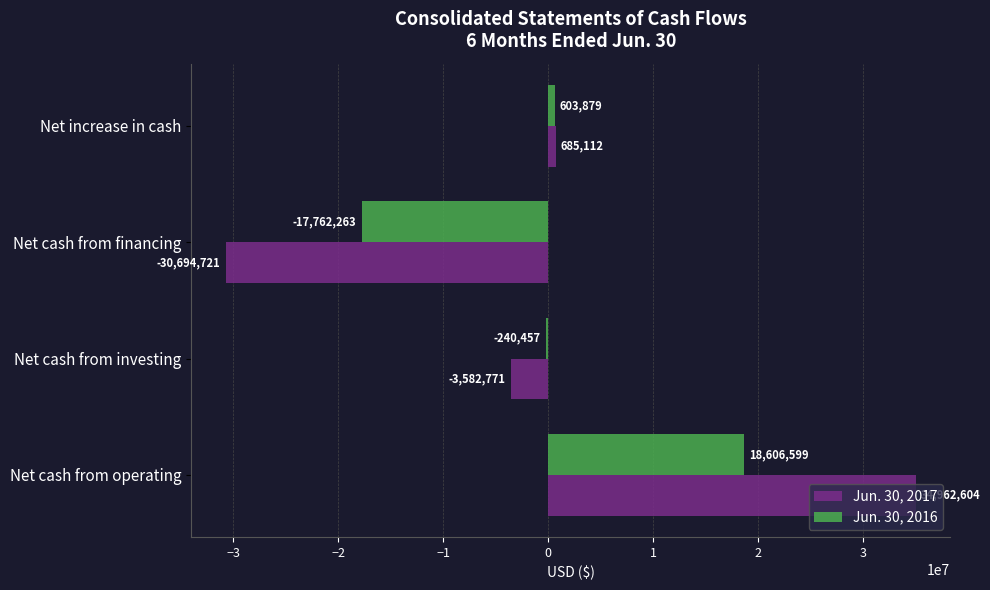

What is the minimum value shown in the chart?

-30694721